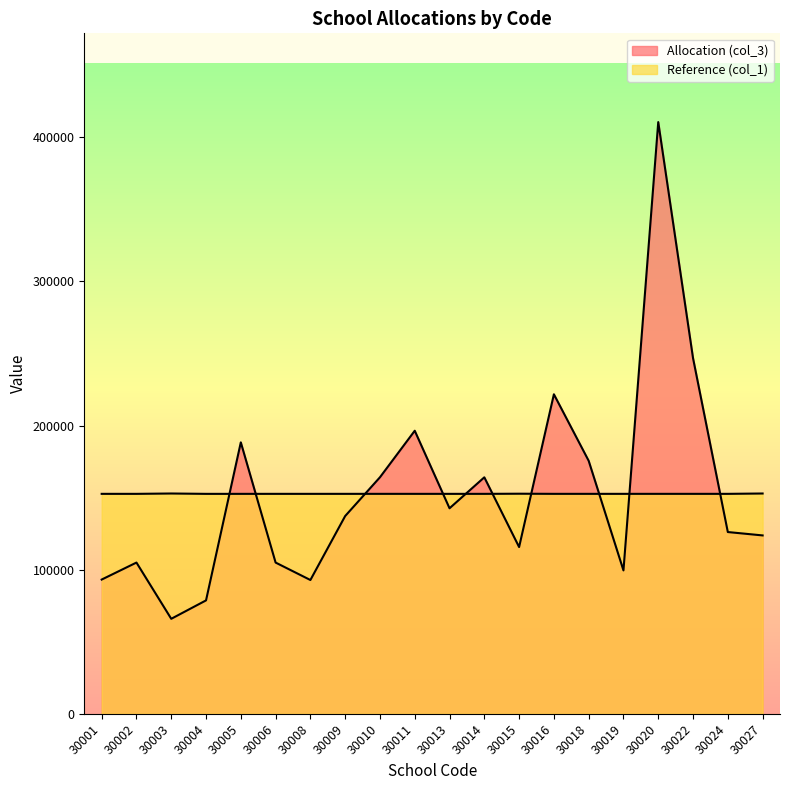

What is the sum of all Allocation (col_3) values?

3052210.0